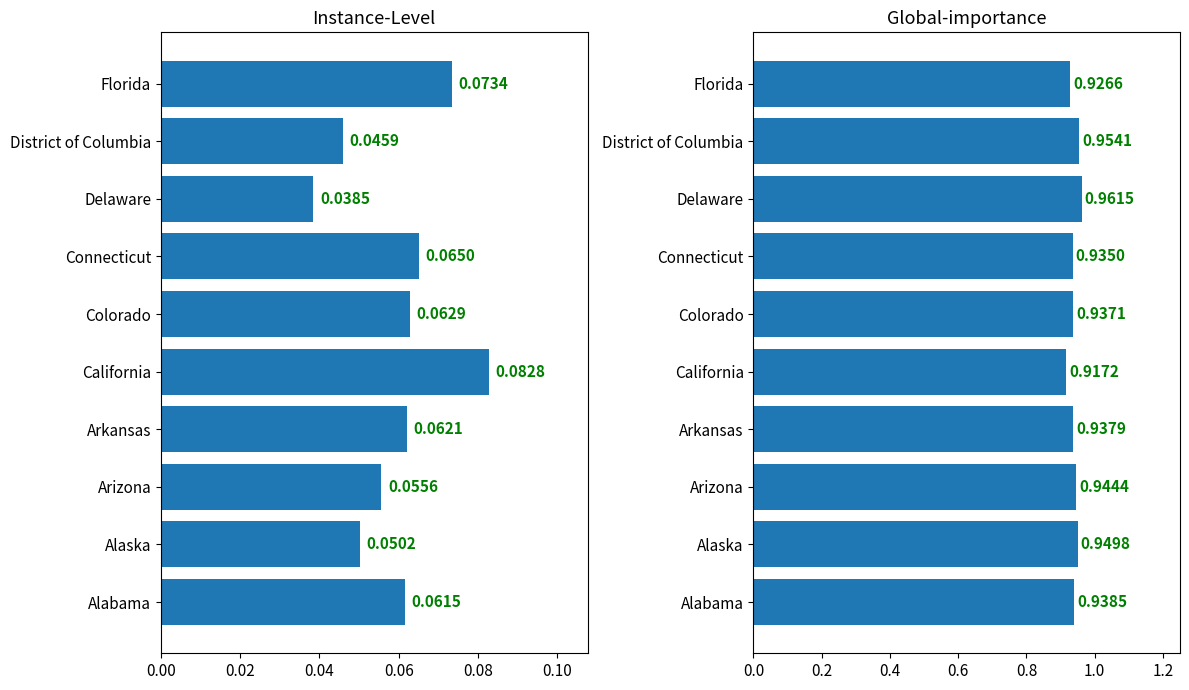

How many data points does each series have?

10